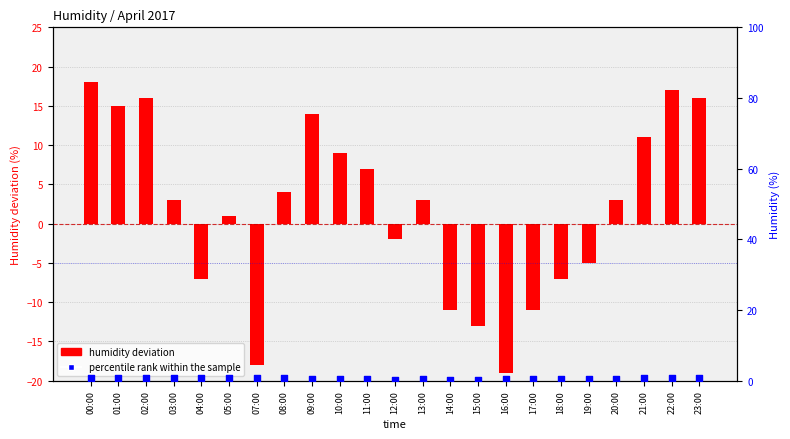

Which series has the largest Y range (max minus min)?

humidity deviation